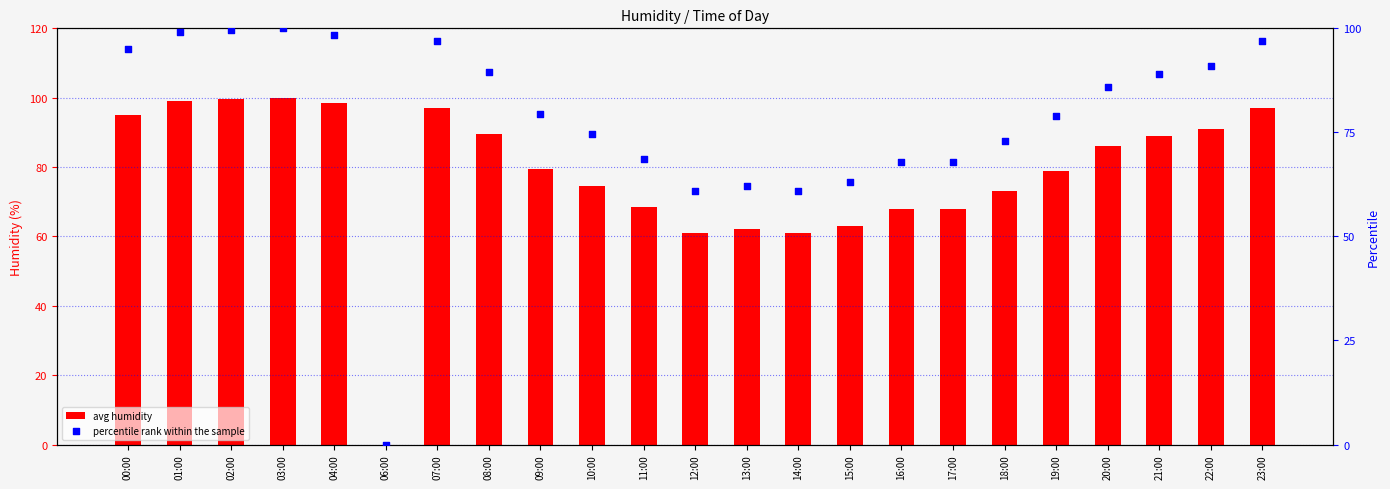

What is the total value across all series at 03:00?

200.0